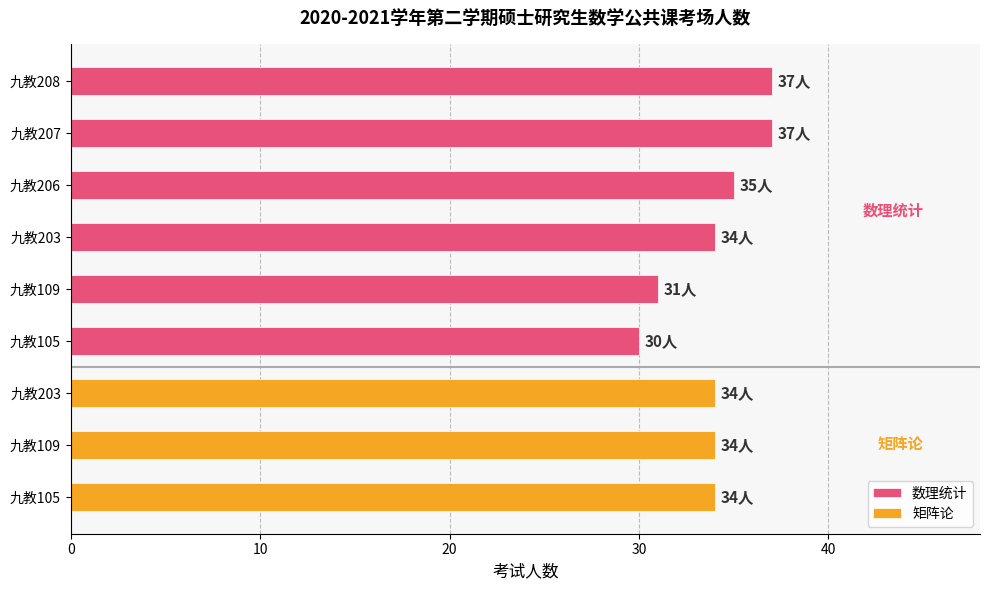

Where is 数理统计 nearest to the value 33?

九教203